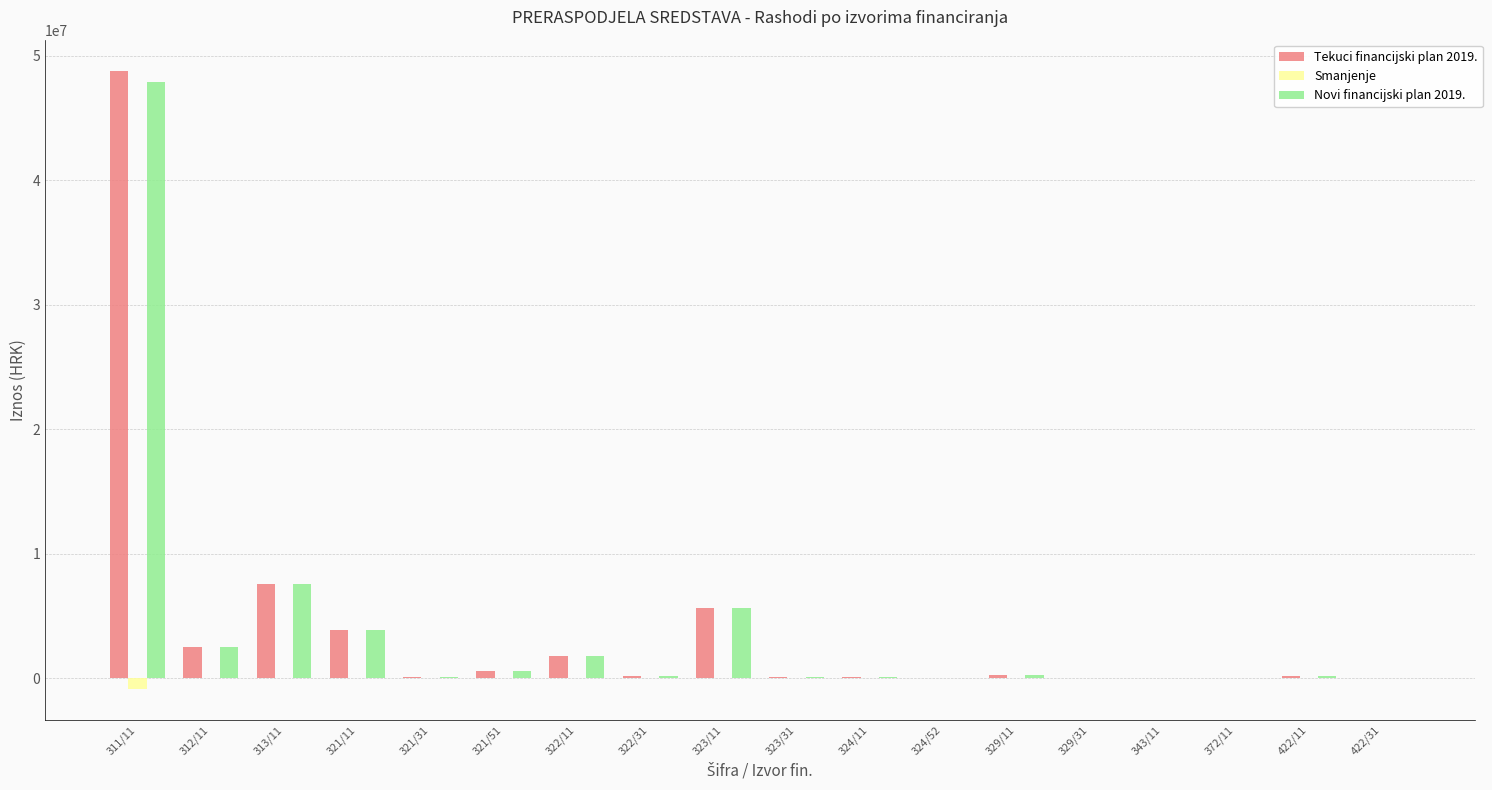

What is the sum of all Smanjenje values?

-886742